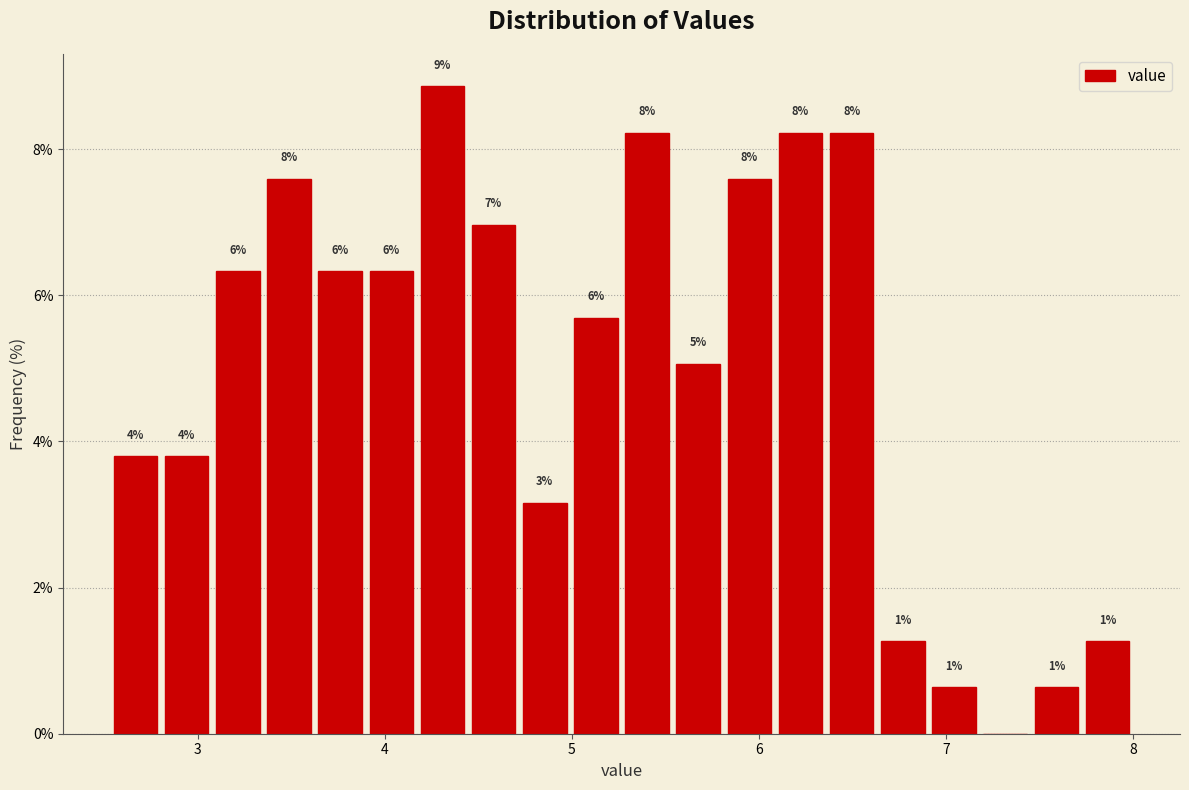

Around what value on the x-axis is the tallest bar? Give the approximate position of its centre, as read against the axis.

4.3